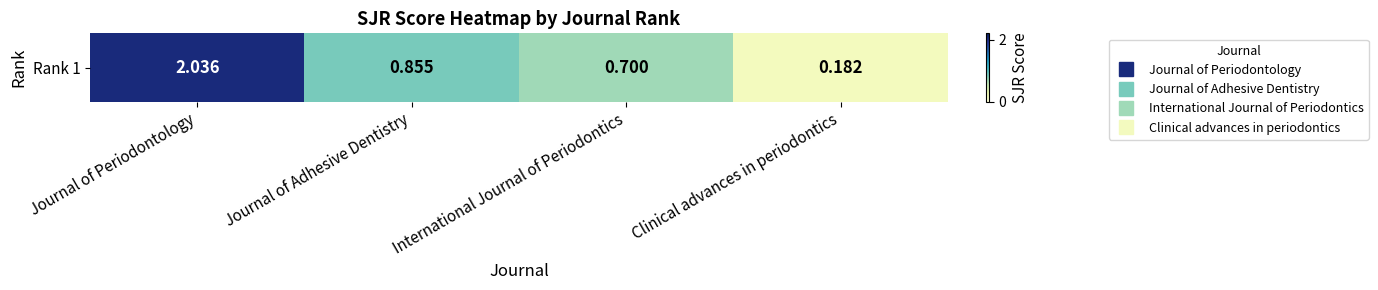

Which category has the highest value across all series?

Journal of Periodontology